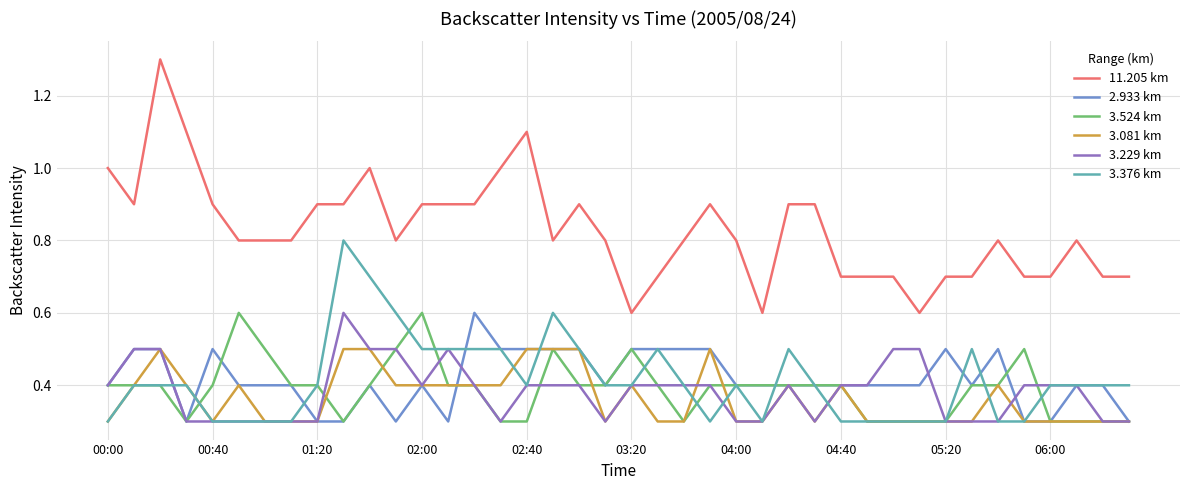

How many categories are shown in the chart?

40